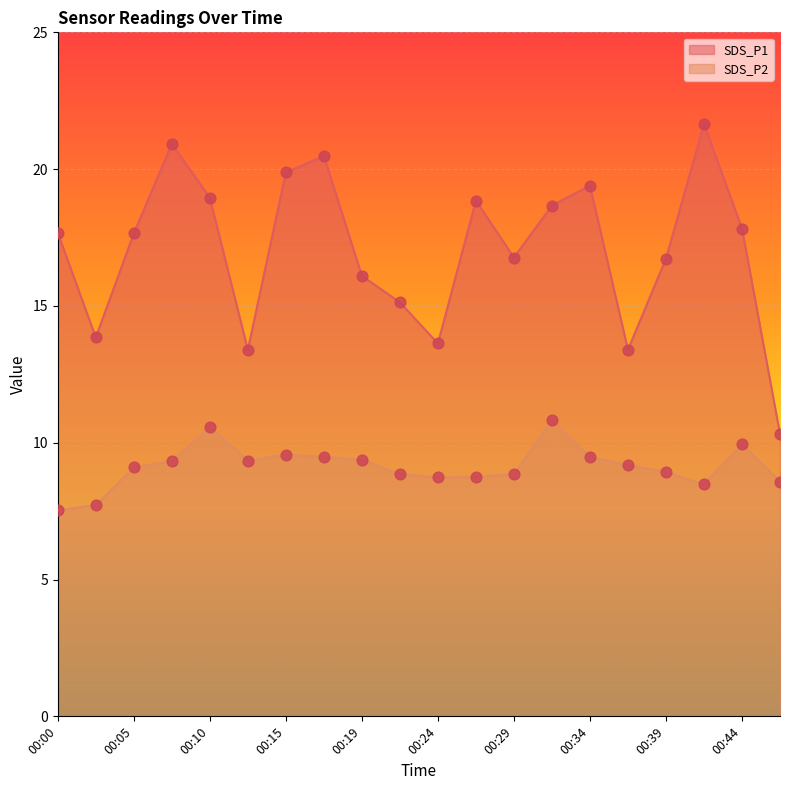

At which category is the sum across all series the highest?

00:07